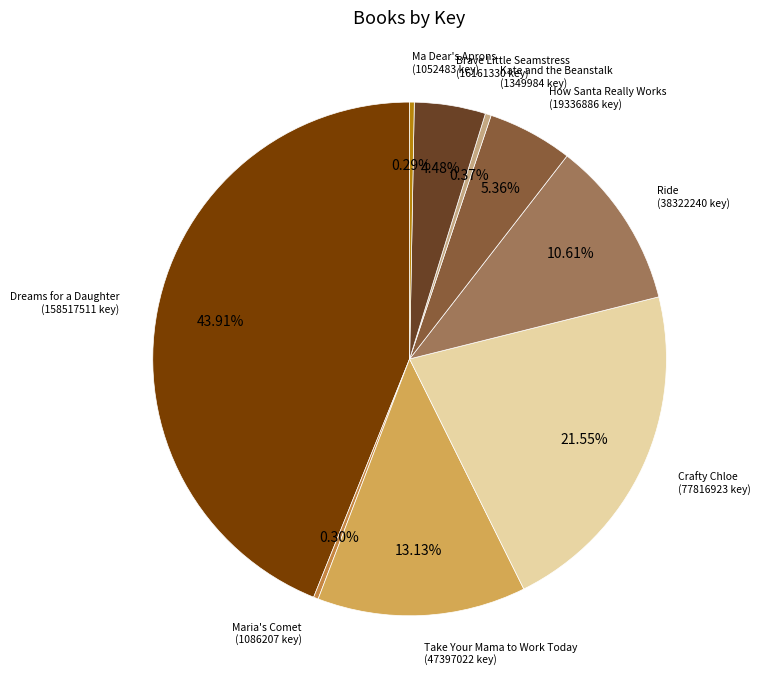

Is there any slice that represents more than half of the pie?

No